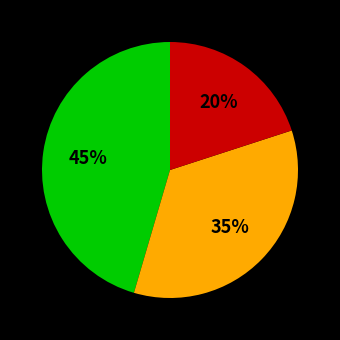

To the nearest percent, what is the difference between the largest and smallest slice percentages?

25%